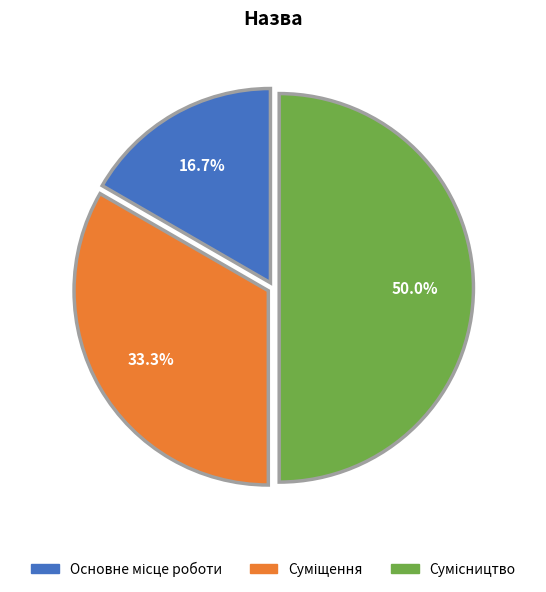

To the nearest percent, what is the average slice percentage?

33%